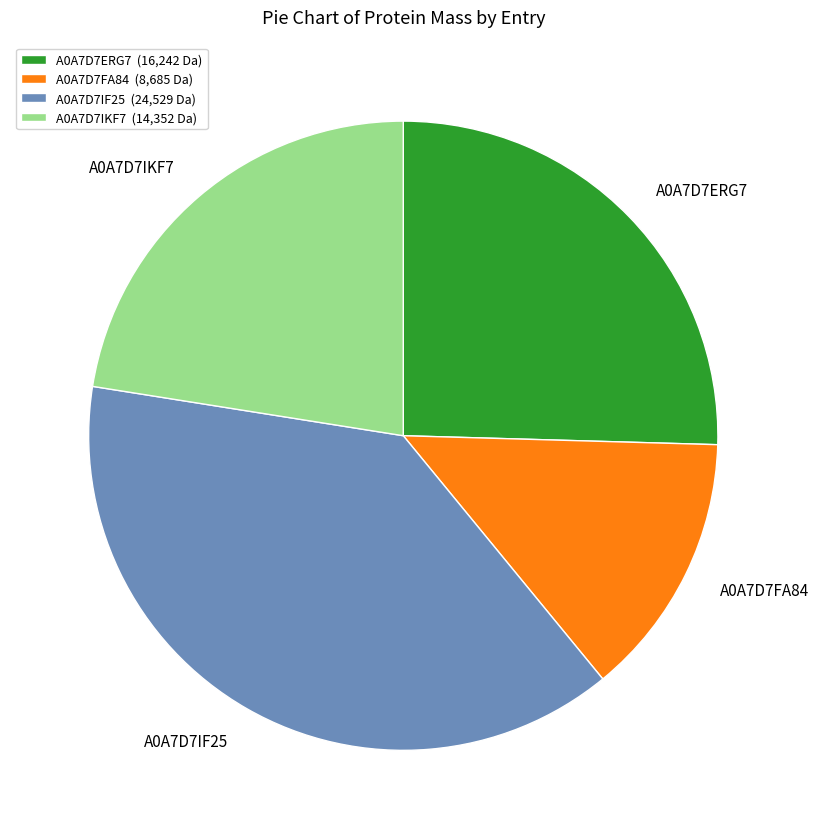

Which has a higher value, A0A7D7FA84 or A0A7D7IF25?

A0A7D7IF25